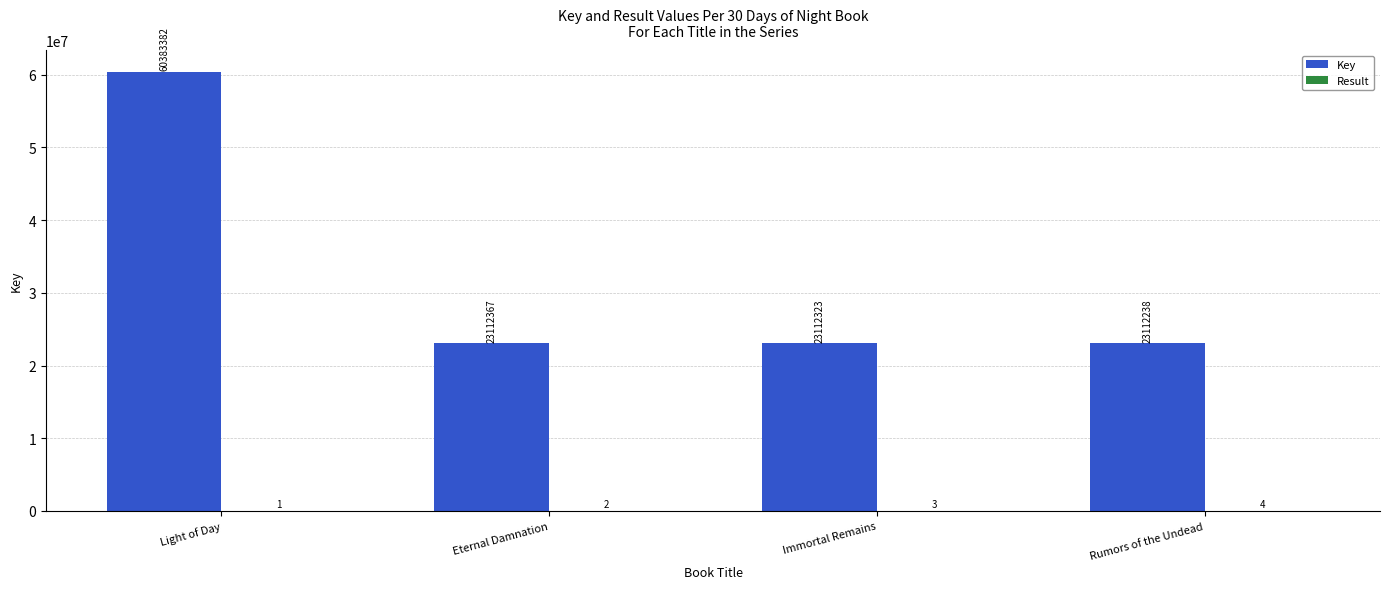

Which series has the largest total across all categories?

Key